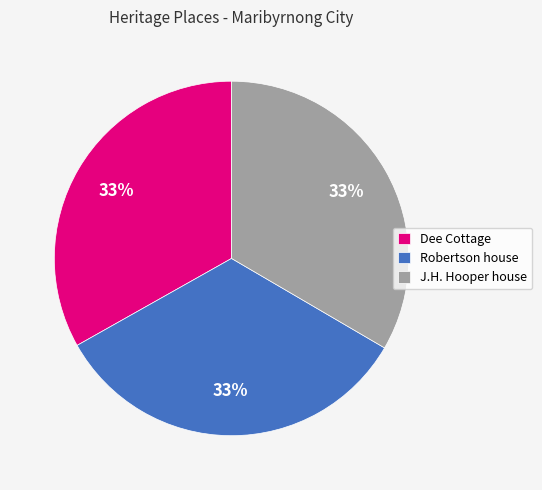

Is Dee Cottage the majority of the pie?

No